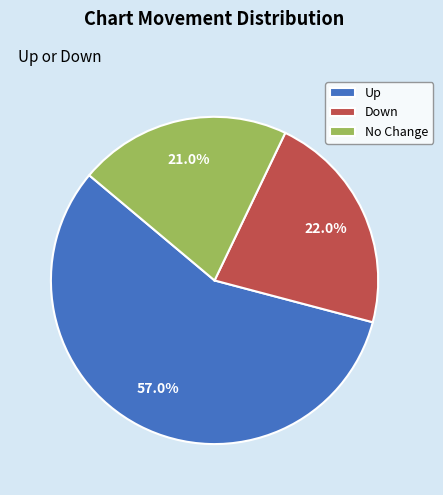

Rank the categories by value from lowest to highest.

No Change, Down, Up